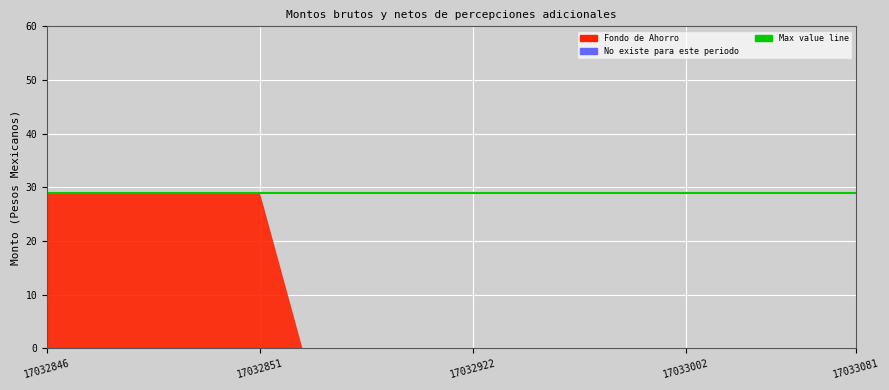

Reading left to right, transcribe all the data shown in this chart.

Fondo de Ahorro: 29	29	29	29	29	29	0	0	0	0	0	0	0	0	0	0	0	0	0	0
No existe para este periodo: 0	0	0	0	0	0	0	0	0	0	0	0	0	0	0	0	0	0	0	0